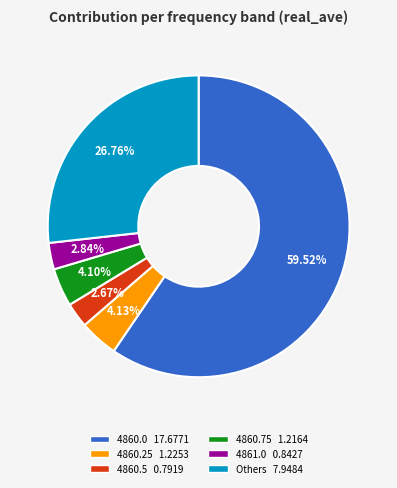

Is there any slice that represents more than half of the pie?

Yes